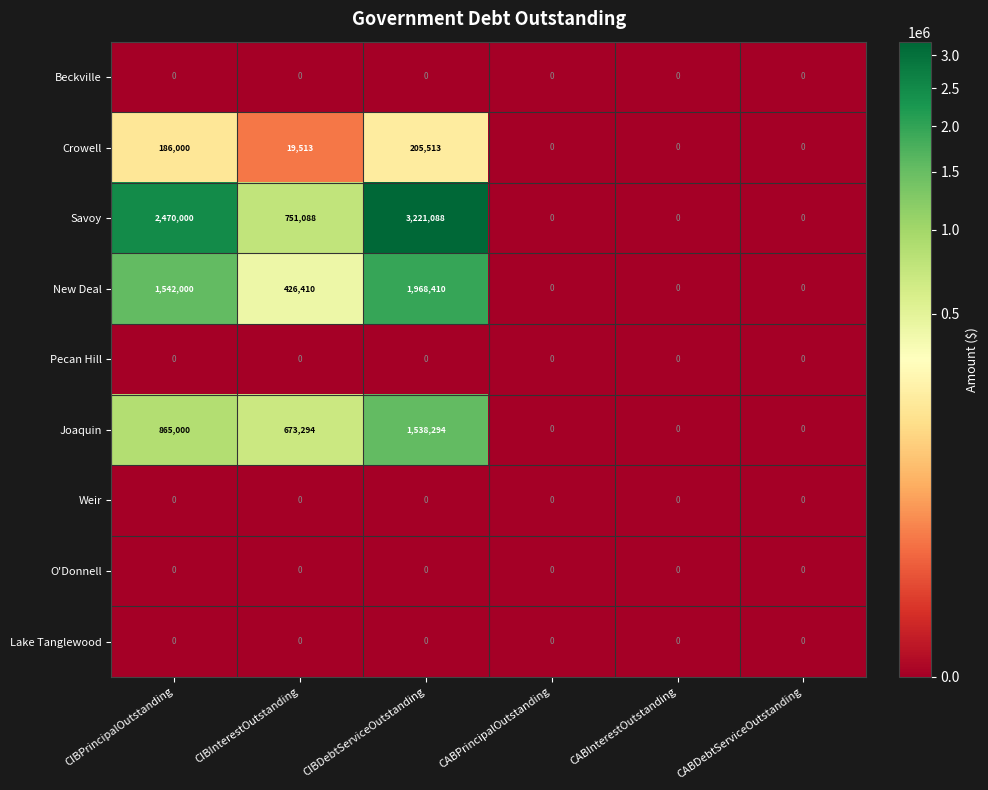

What is the sum of the Savoy values at CABDebtServiceOutstanding and CIBDebtServiceOutstanding?

3221088